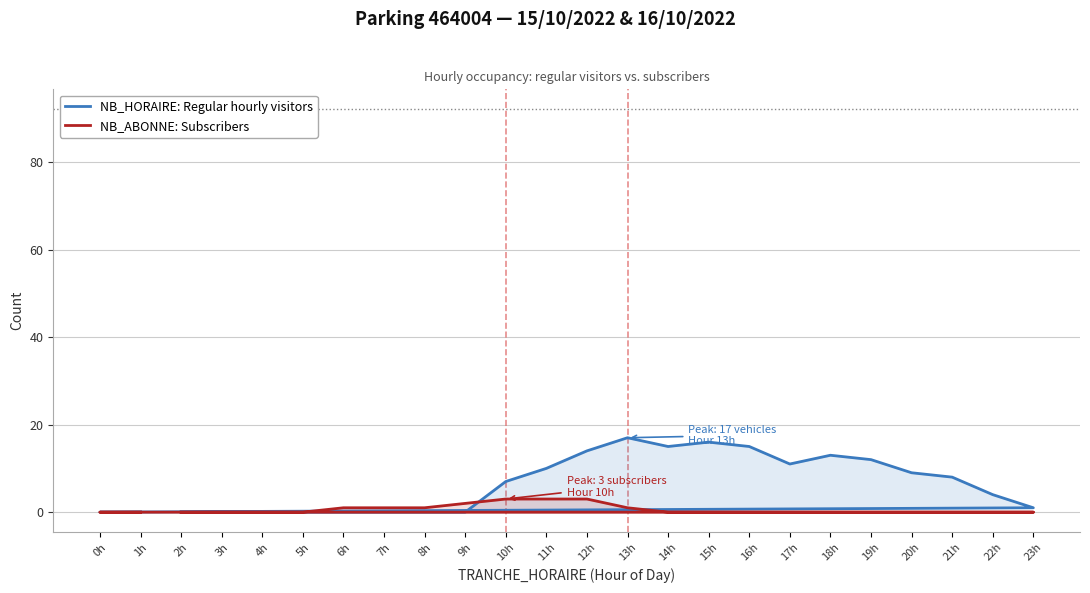

Does the chart have visible grid lines?

Yes